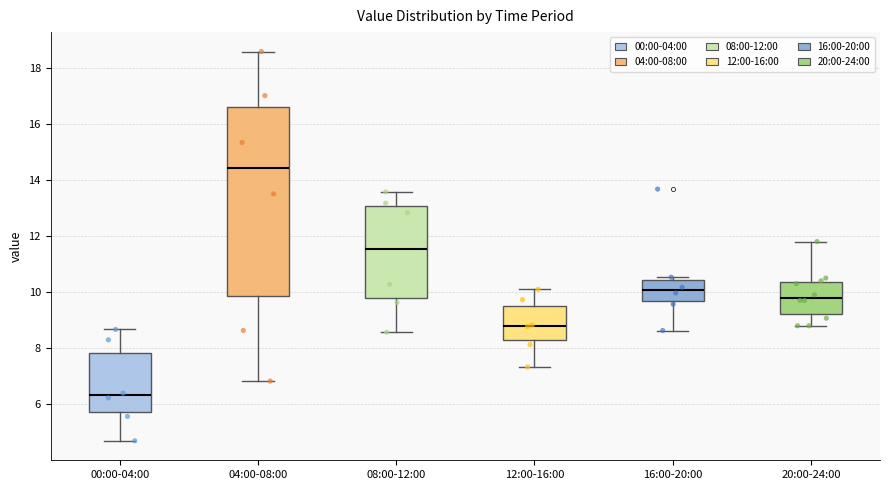

Reading left to right, read every box against the y-axis: the position of its median line, the range the box covers, and the ends of its whiskers. The values are not printed on the chart, so give them approximately, as read against the axis.

00:00-04:00: median 6.4, box 5.8 to 7.8, whiskers 4.8 to 8.6
04:00-08:00: median 14.4, box 9.8 to 16.6, whiskers 6.8 to 18.6
08:00-12:00: median 11.6, box 9.8 to 13.0, whiskers 8.6 to 13.6
12:00-16:00: median 8.8, box 8.2 to 9.6, whiskers 7.4 to 10.2
16:00-20:00: median 10.0, box 9.6 to 10.4, whiskers 8.6 to 10.6
20:00-24:00: median 9.8, box 9.2 to 10.4, whiskers 8.8 to 11.8